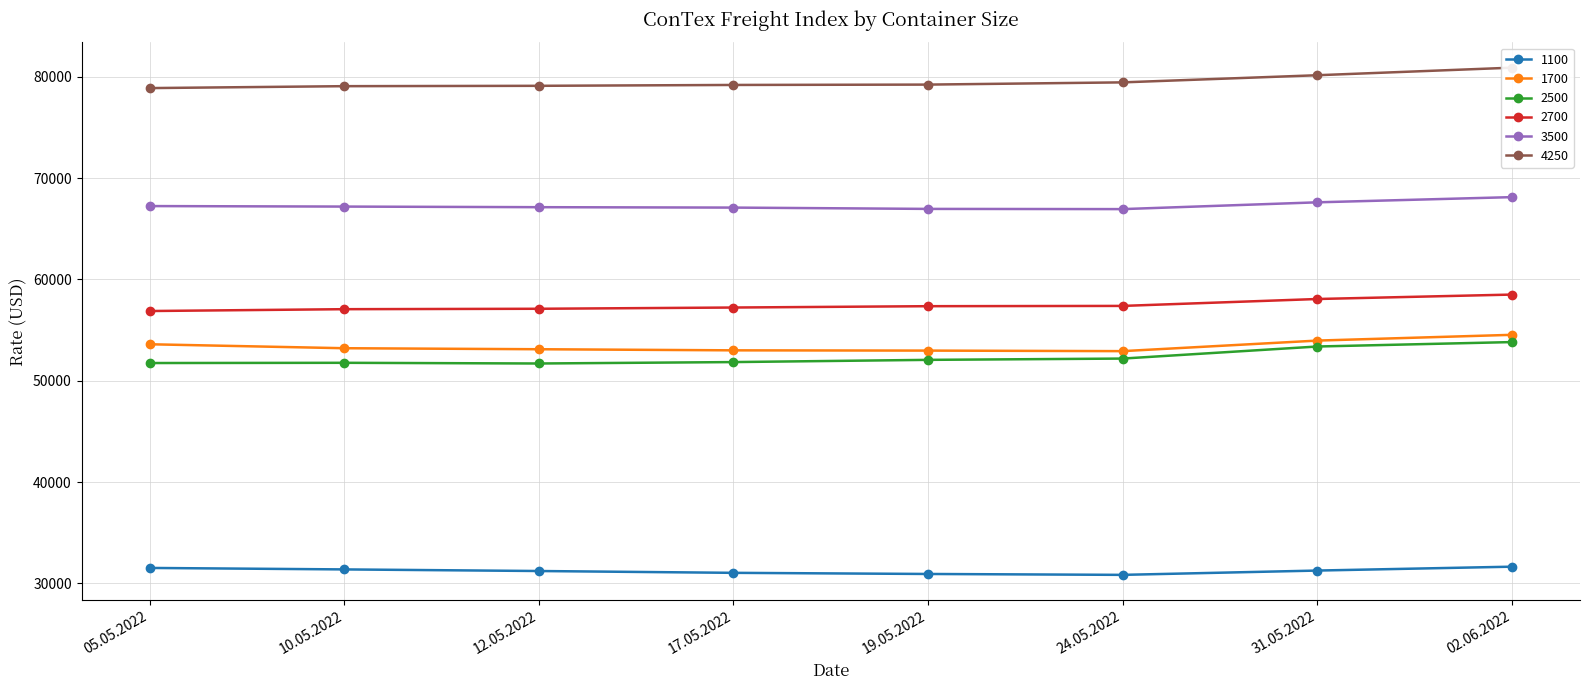

What is the maximum value shown in the chart?

80917